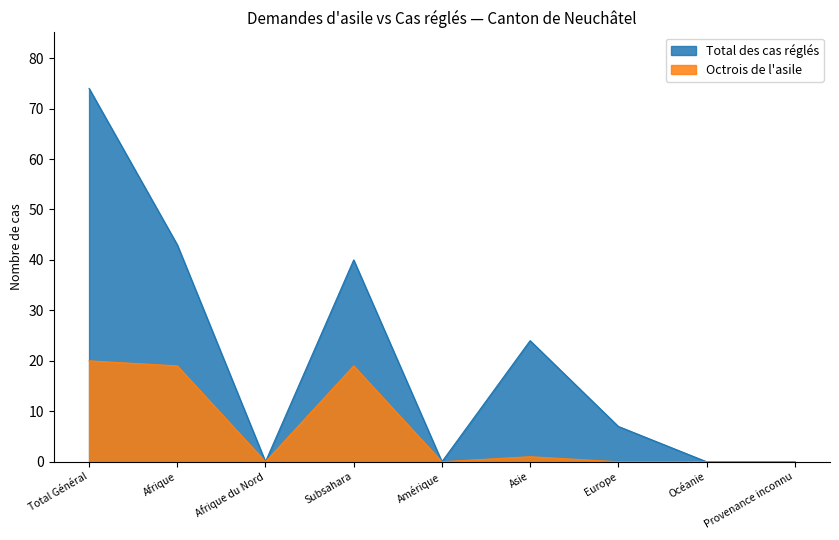

How many values in Octrois de l'asile are above zero?

4